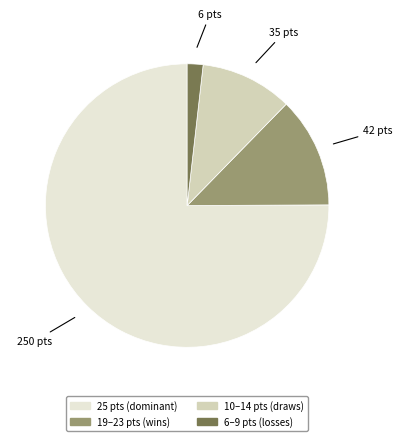

Does any single category account for the majority?

Yes